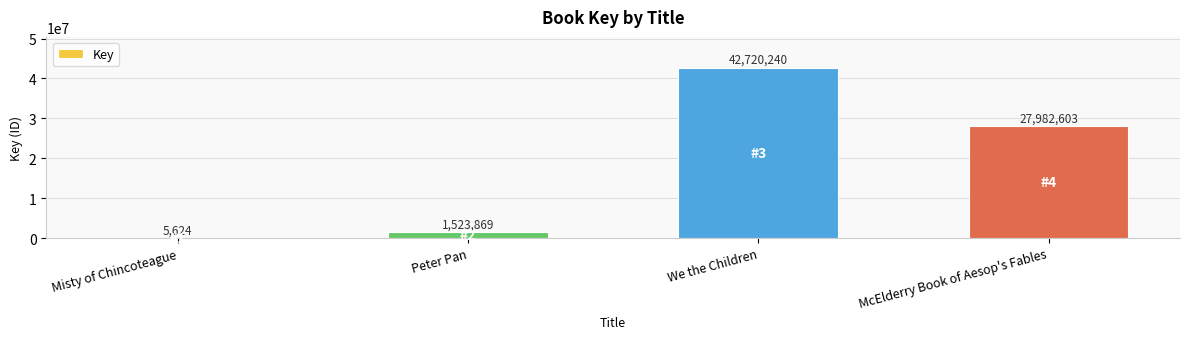

What value does the data have at We the Children?

42720240